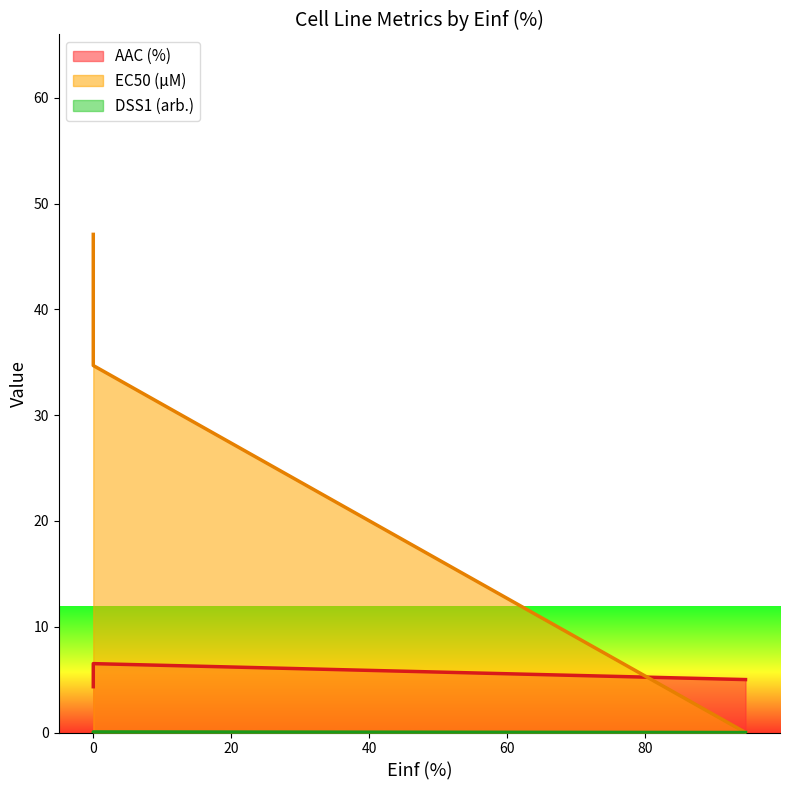

Reading left to right, extract all data points from this chart.

AAC (%): 0.0=5.0	0.0=4.3	0.0=6.5
EC50 (µM): 0.0=0.0	0.0=47.1	0.0=34.7
DSS1 (arb.): 0.0=0.0	0.0=0.0	0.0=0.1